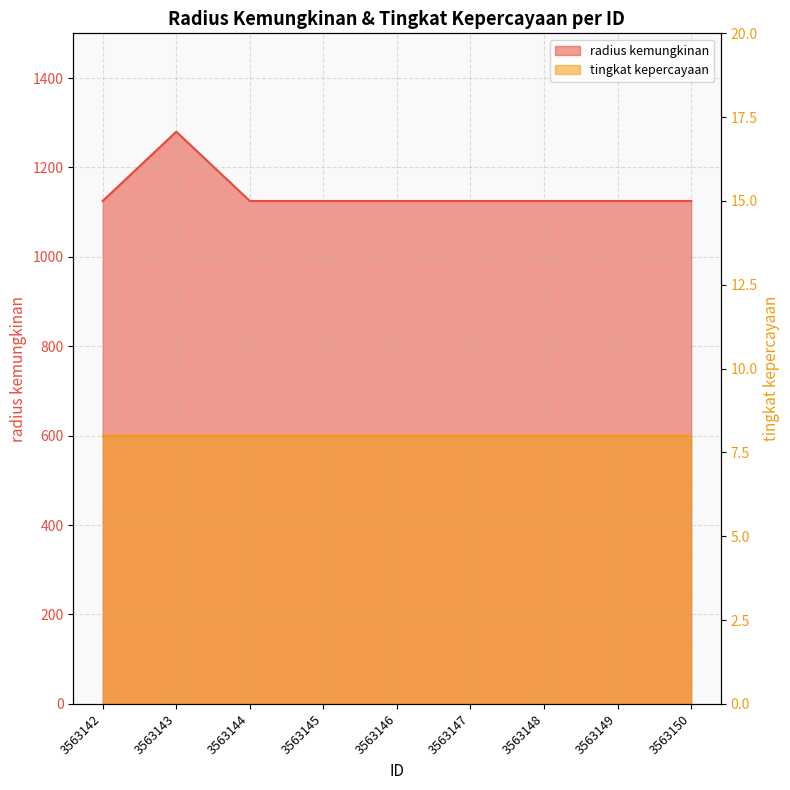

How many categories are shown in the chart?

9